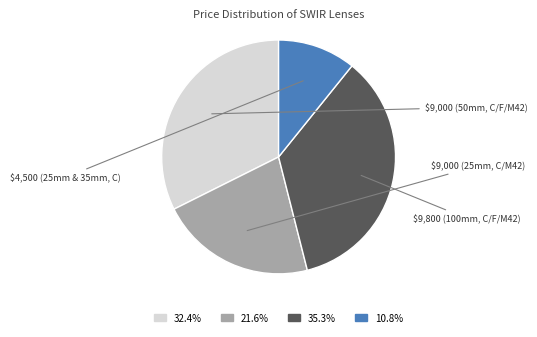

How many slices are in this pie chart?

4